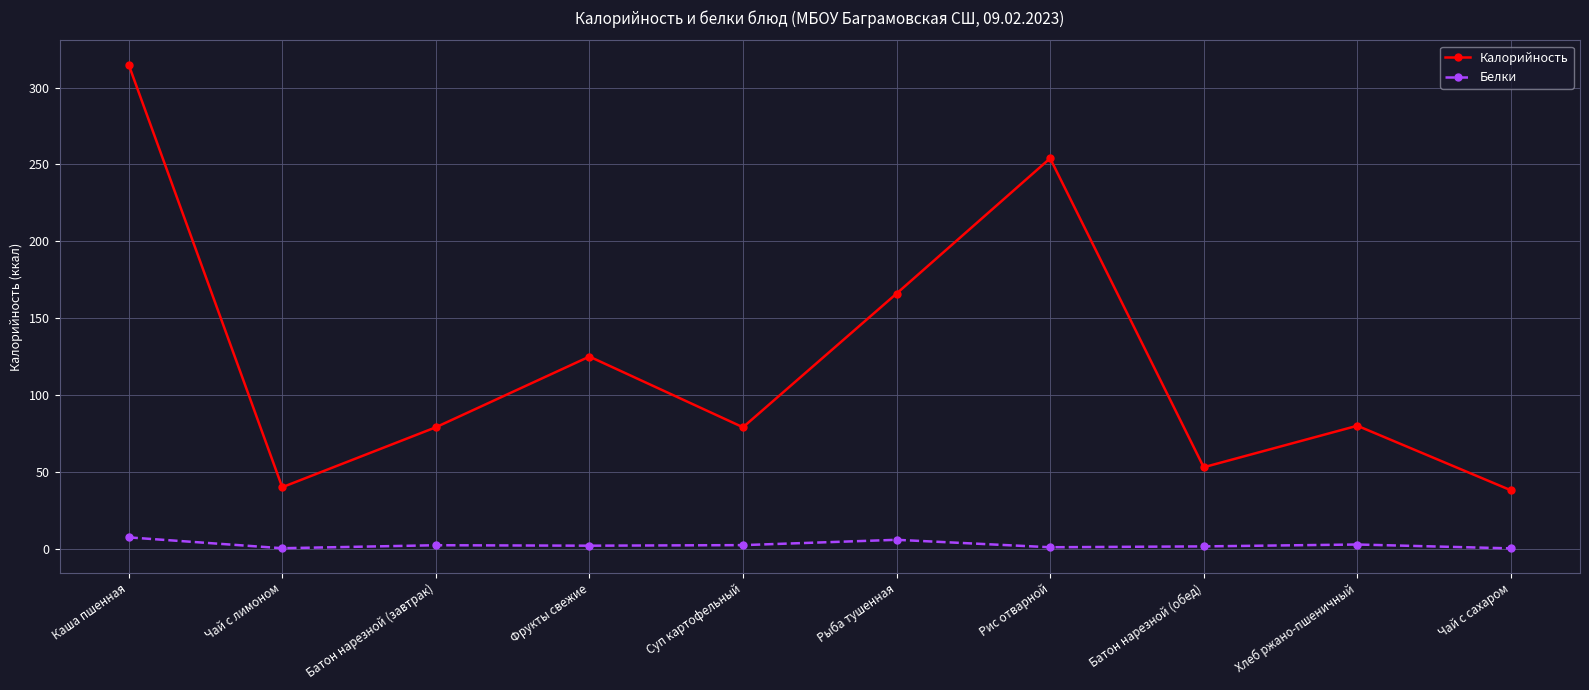

Rank the series by their average value, from highest to lowest.

Калорийность, Белки